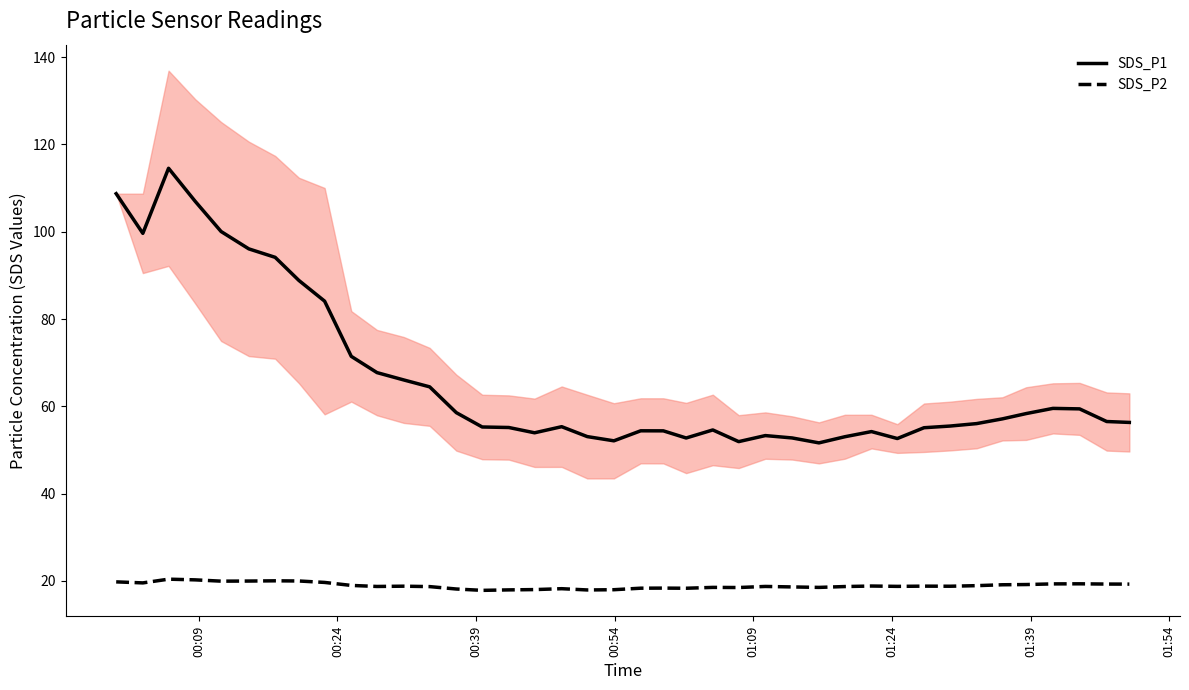

Rank the series by their average value, from lowest to highest.

SDS_P2, SDS_P1